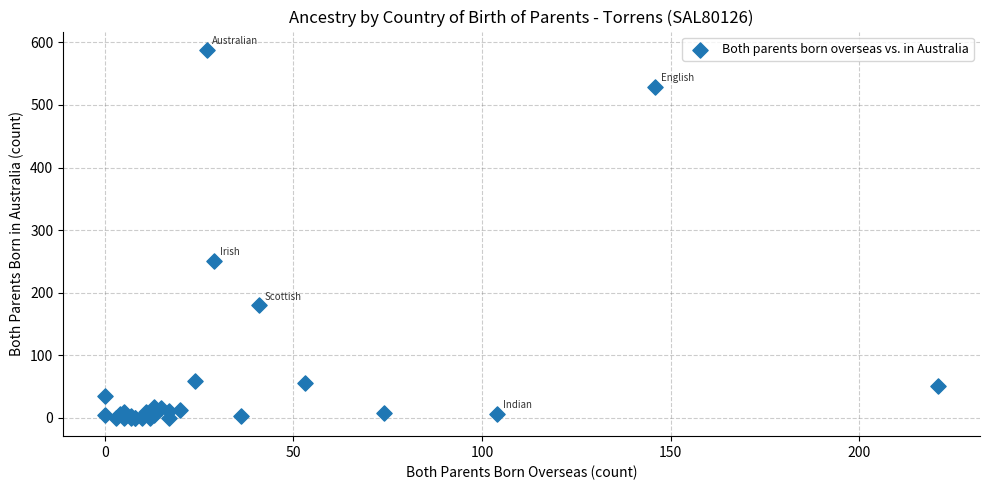

What Y value in the scatter plot is closest to 294?

251